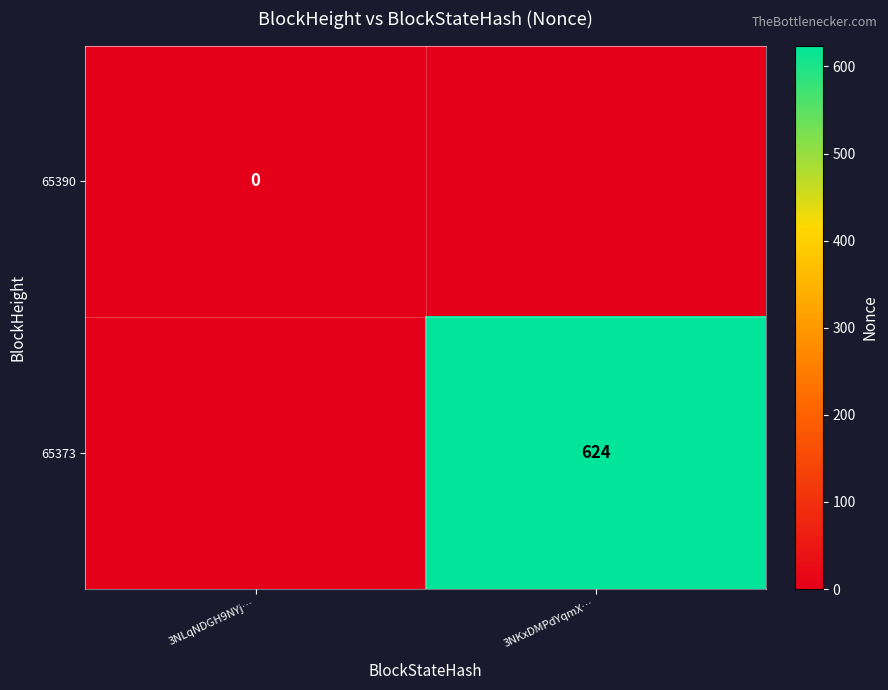

The 65373 series shows 624 at 3NKxDMPdYqmX…. True or false?

True